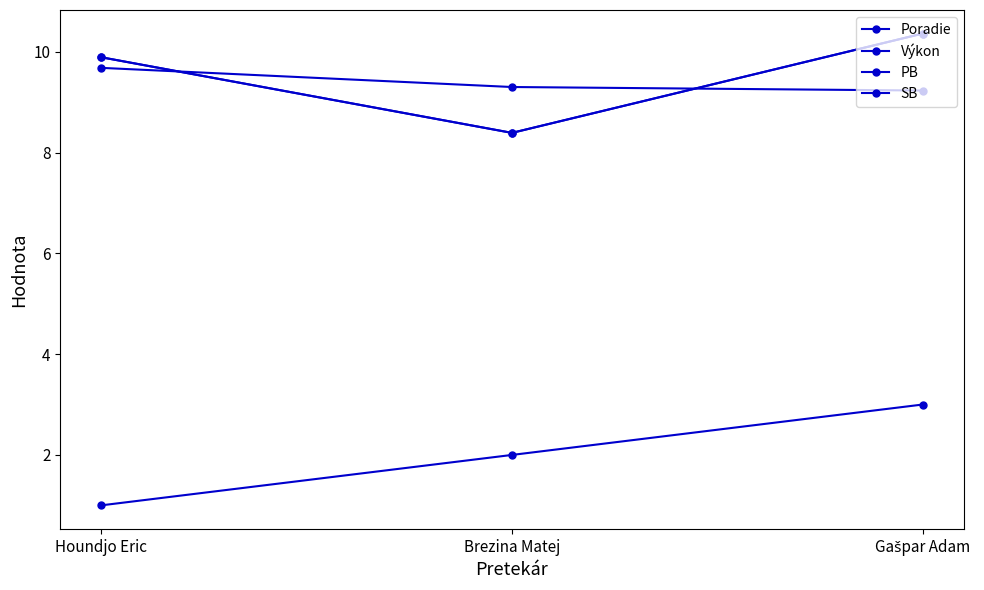

Between Brezina Matej and Gašpar Adam, which series saw the biggest shift?

PB